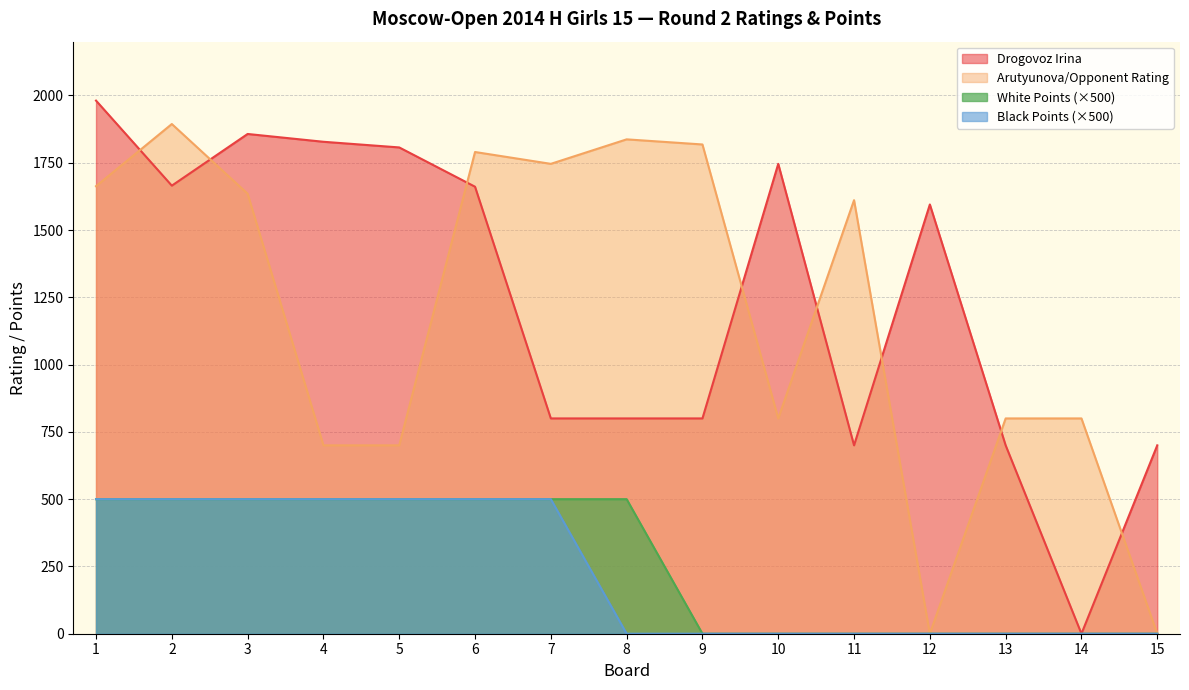

What is the maximum value shown in the chart?

1981